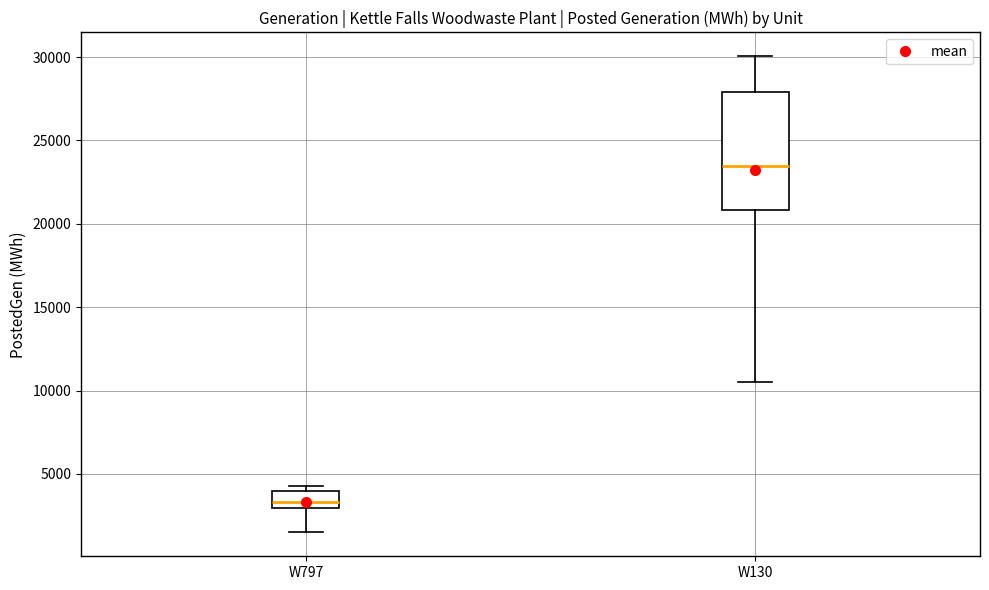

Reading left to right, transcribe this box plot: for each box, give where its median line is, the range the box spans, and where its two whiskers end, as read against the y-axis. The values are not printed on the chart, so give them approximately, as read against the axis.

W797: median 3500, box 3000 to 4000, whiskers 1500 to 4500
W130: median 23500, box 21000 to 28000, whiskers 10500 to 30000